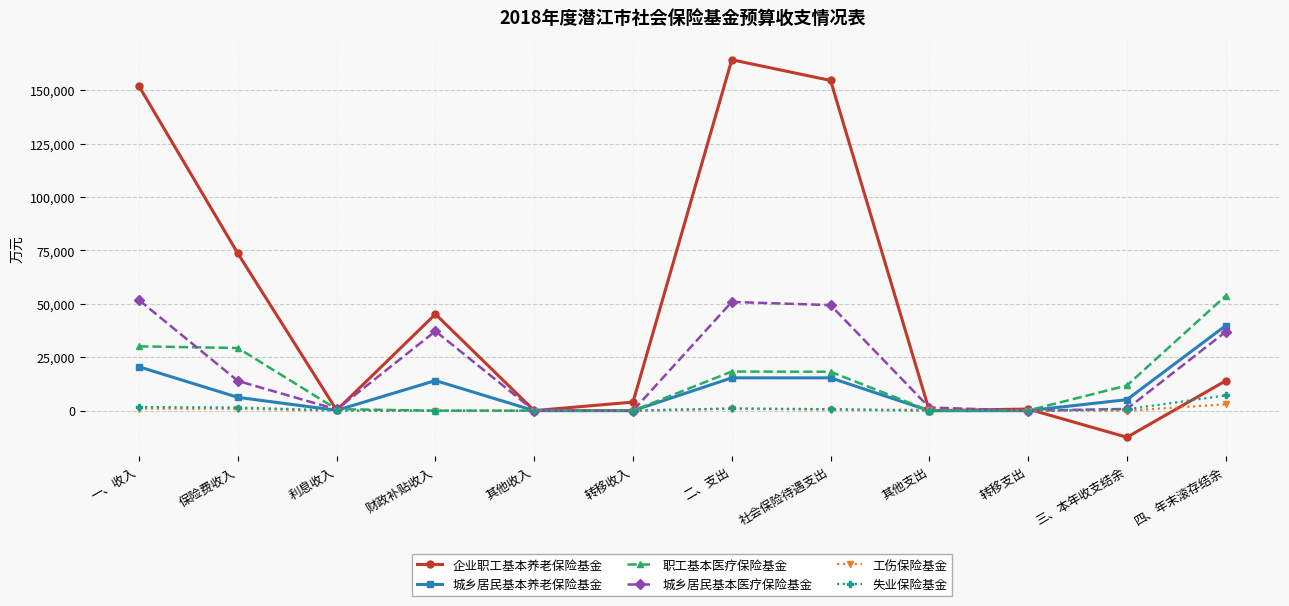

At how many categories does at least one series exceed 95138?

3